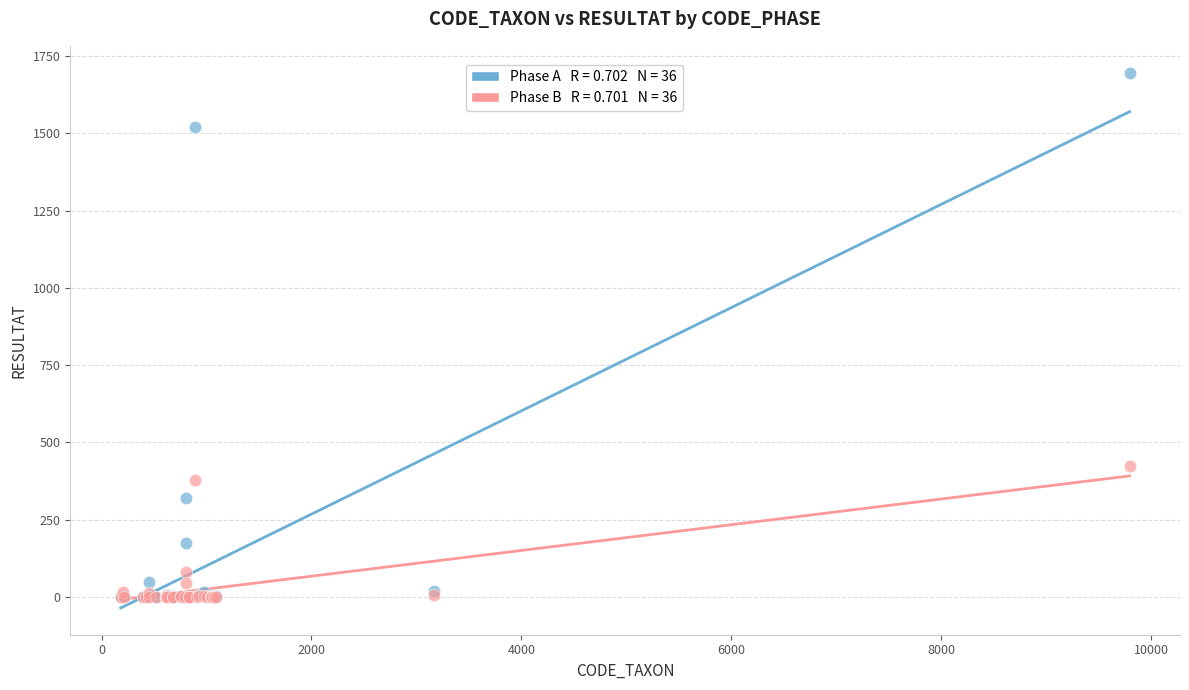

Across all series, what Y value is closest to 848?

424